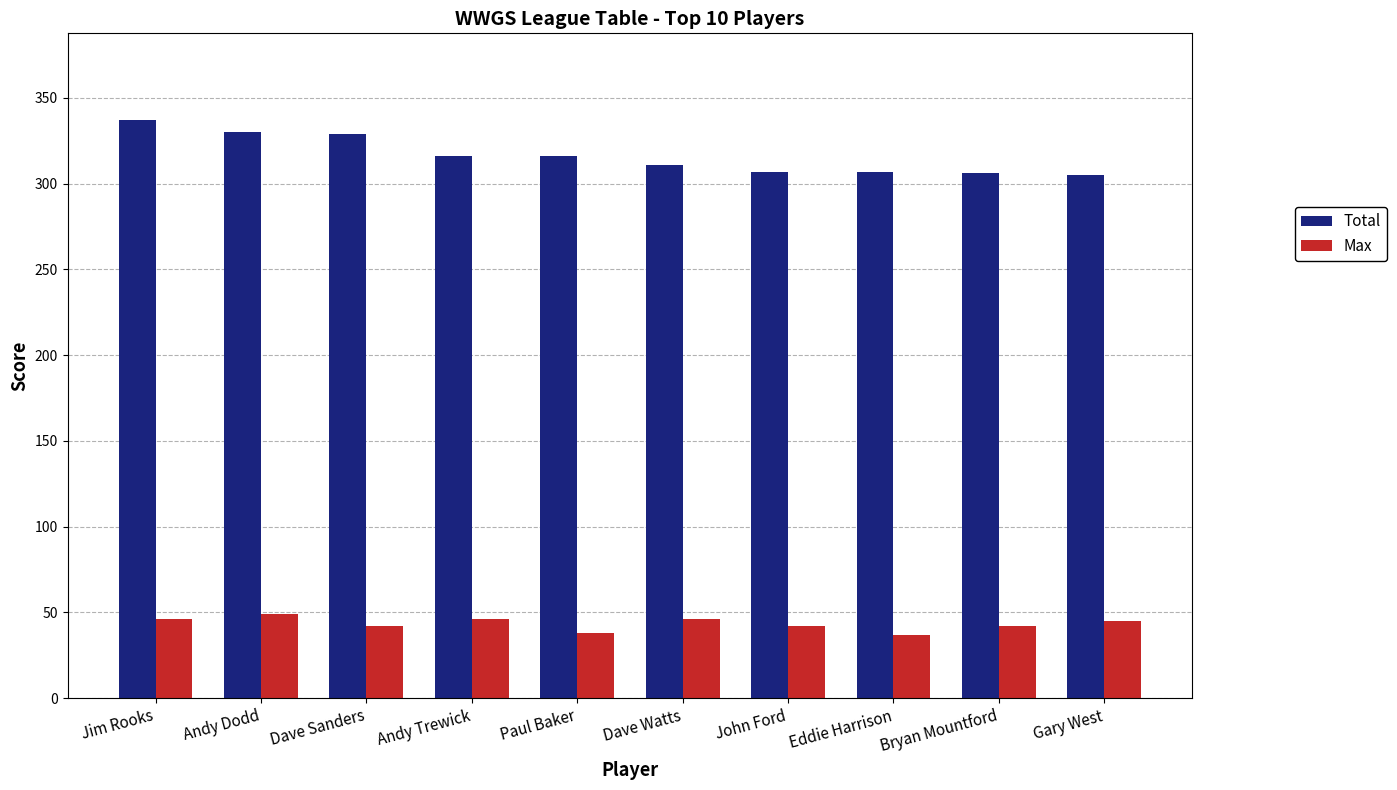

At how many categories does at least one series exceed 237?

10